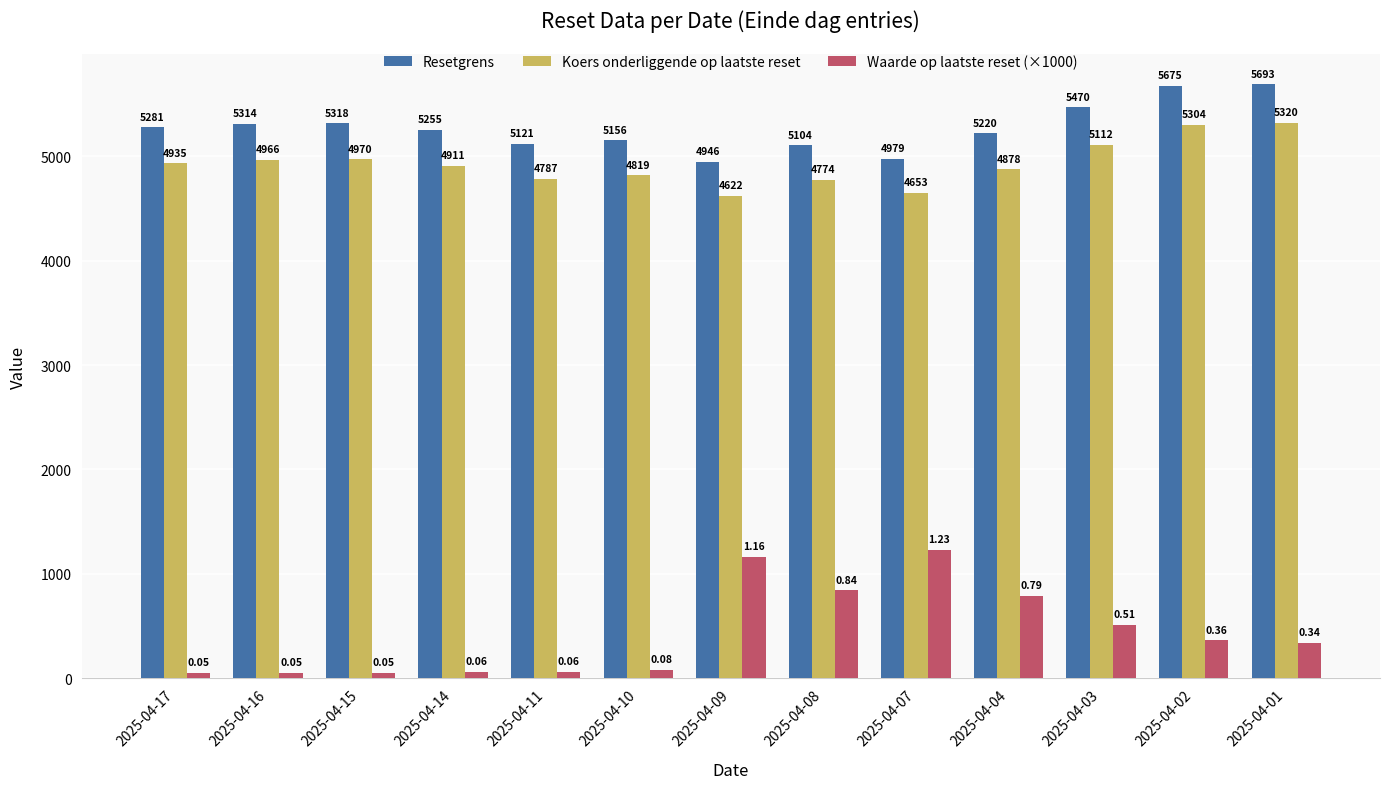

Are the bars horizontal?

No